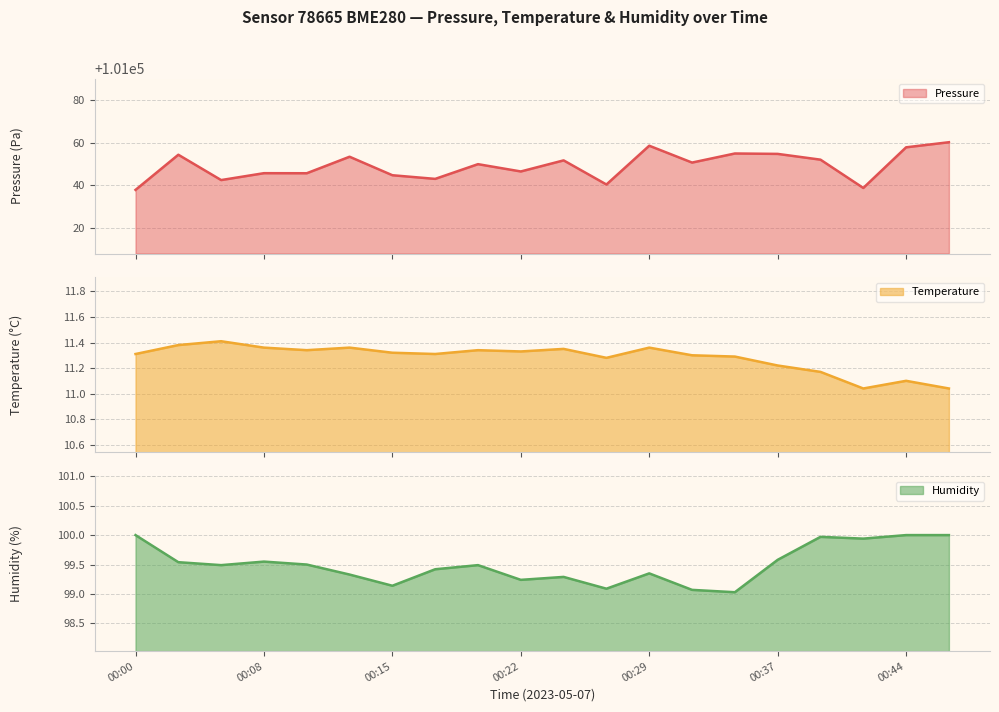

What is the difference between the maximum and minimum values in the temperature series?

0.4